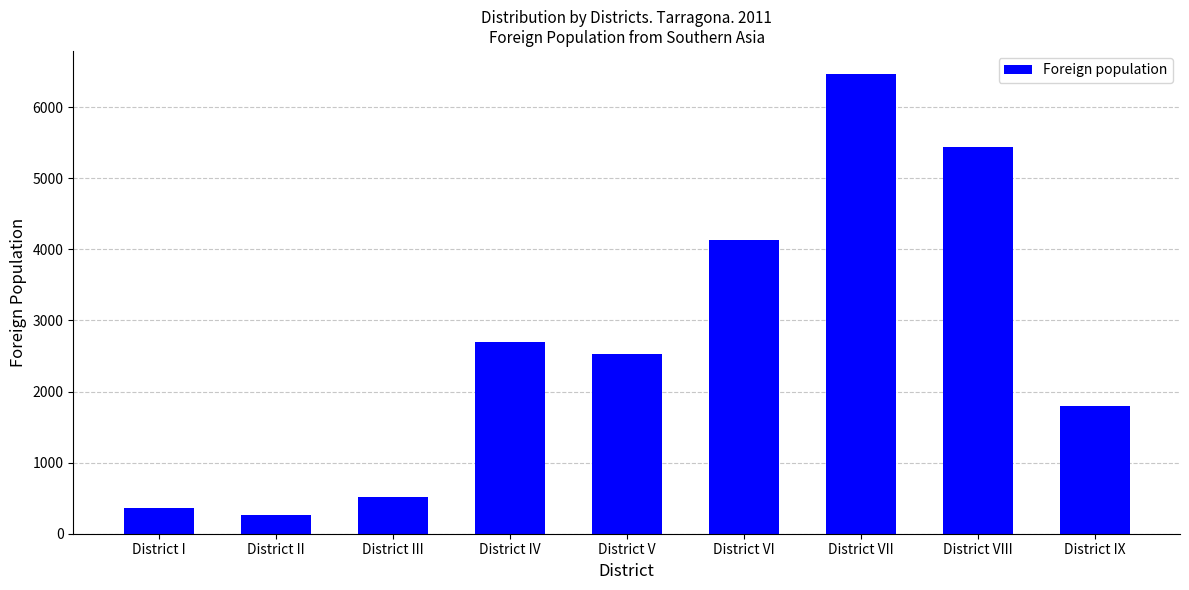

How many values are below 2533?

4